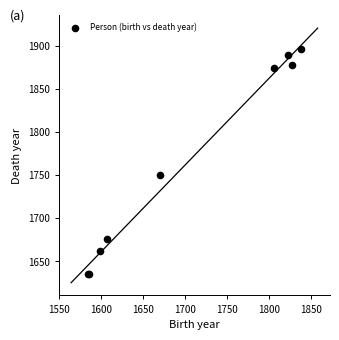

What Y value in the scatter plot is closest to 1765?

1750